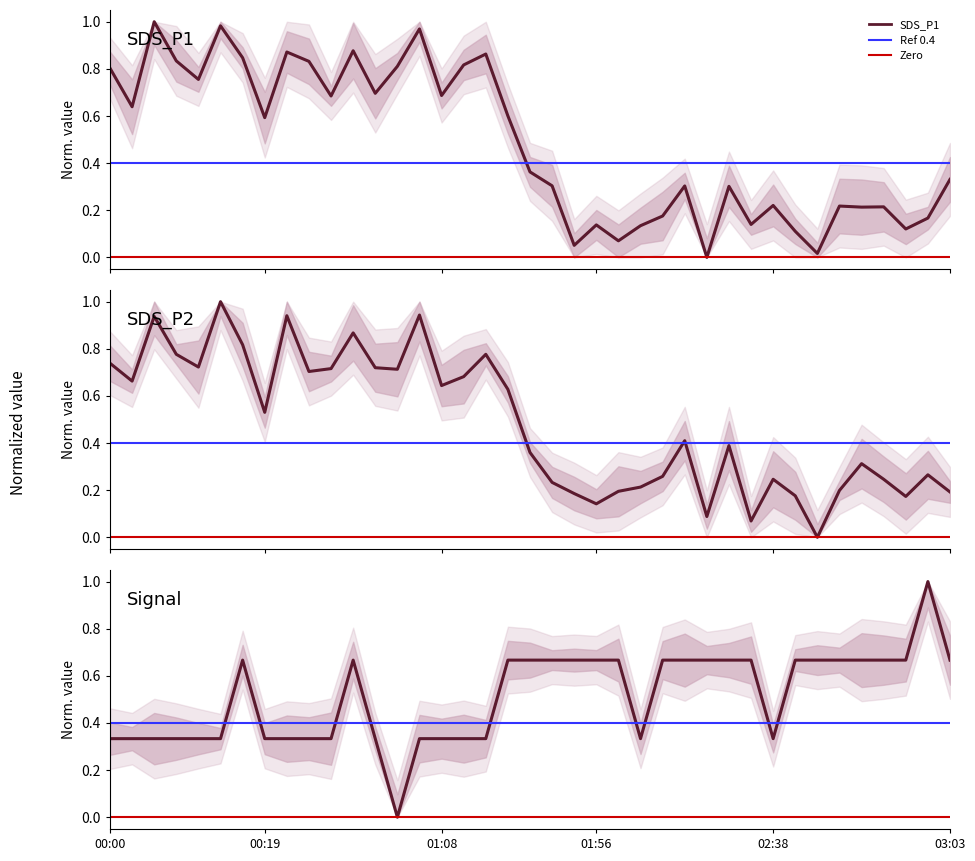

Between 00:00 and 01:56, which series saw the biggest shift?

SDS_P1